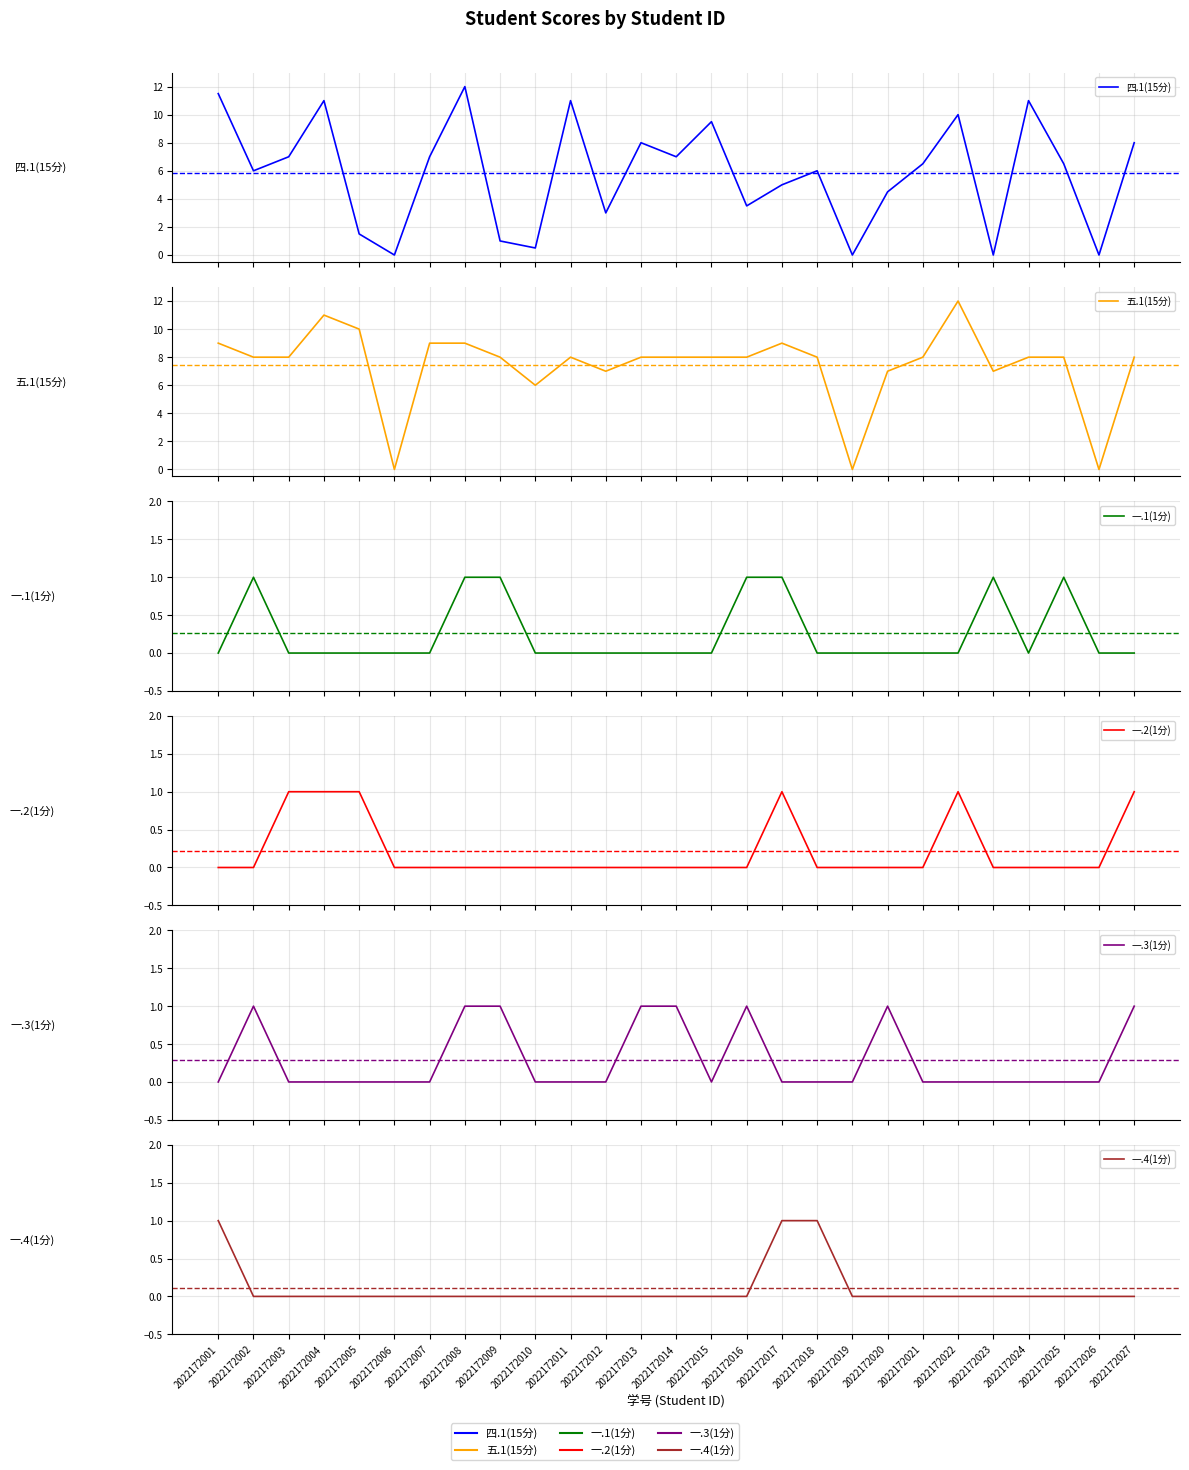

What is the spread (max minus min) of values at 2022172008?

12.0